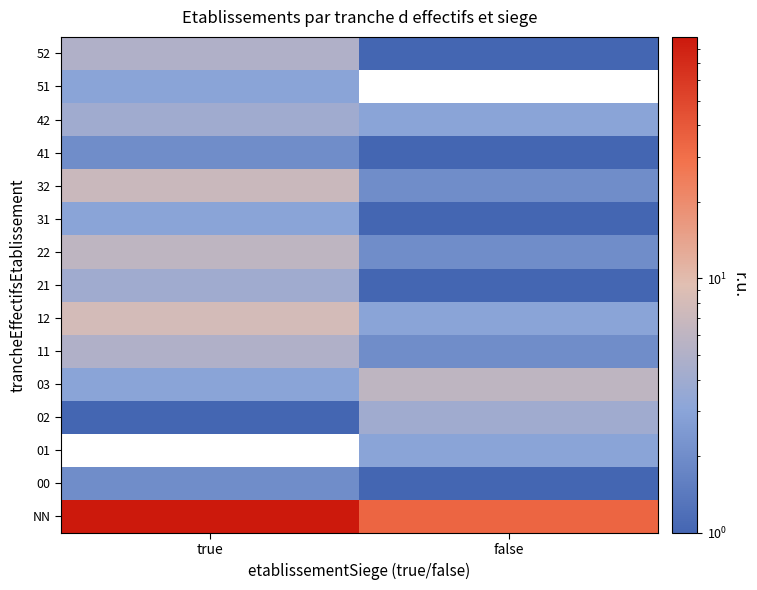

At how many categories does at least one series exceed 11?

2